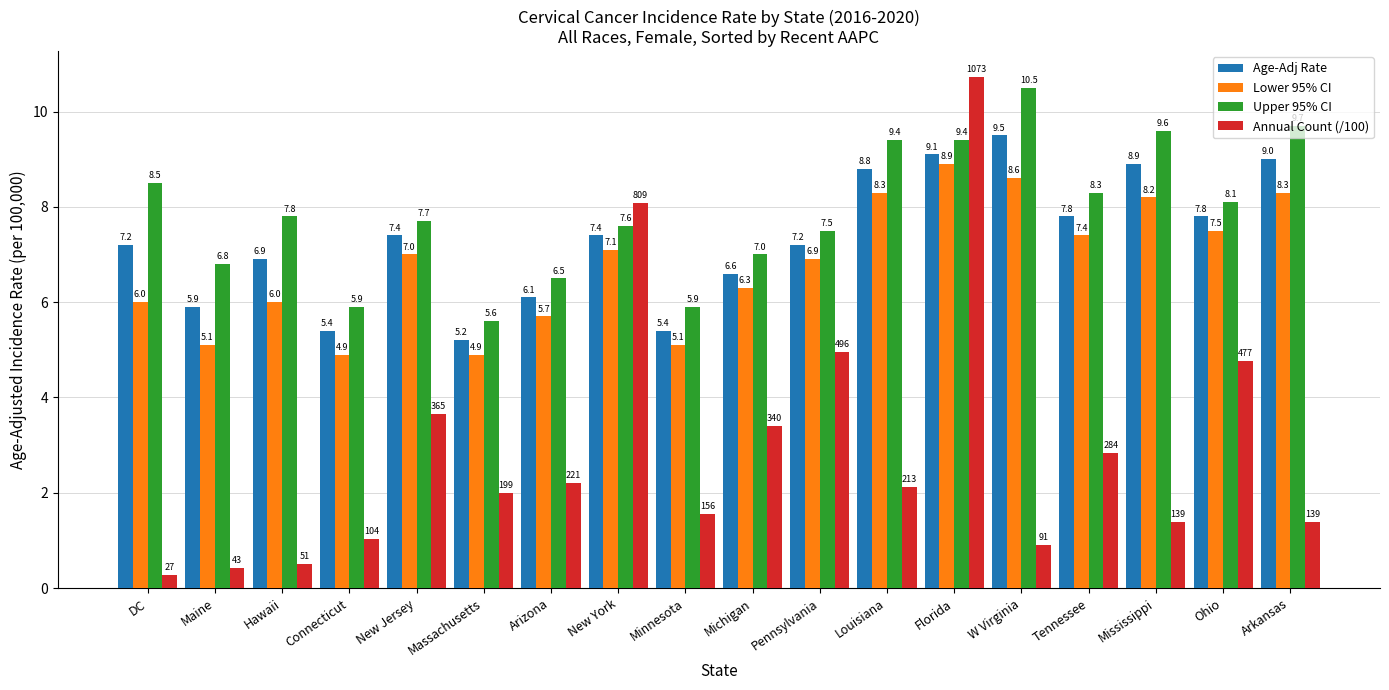

Which series has the largest range (max minus min)?

Annual Count (/100)